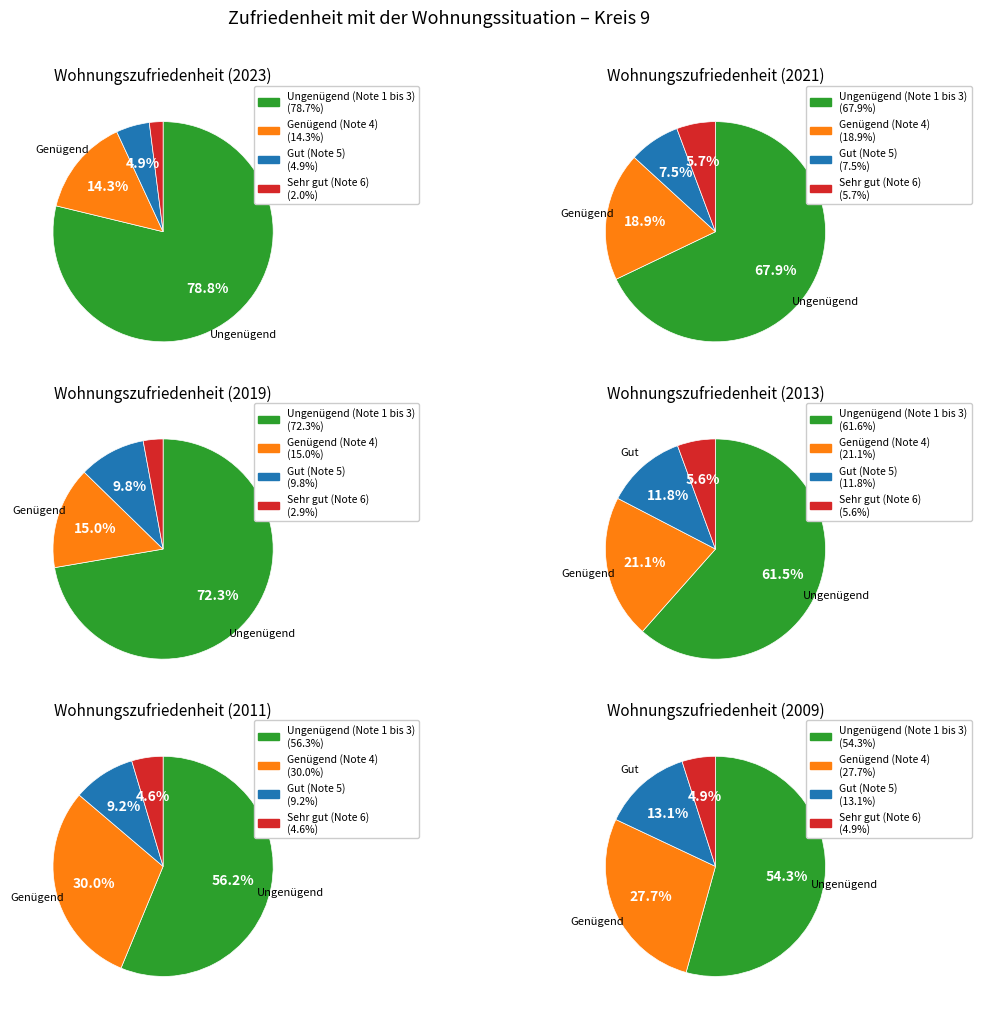

To the nearest percent, what is the combined percentage of 5 and 3?

38%